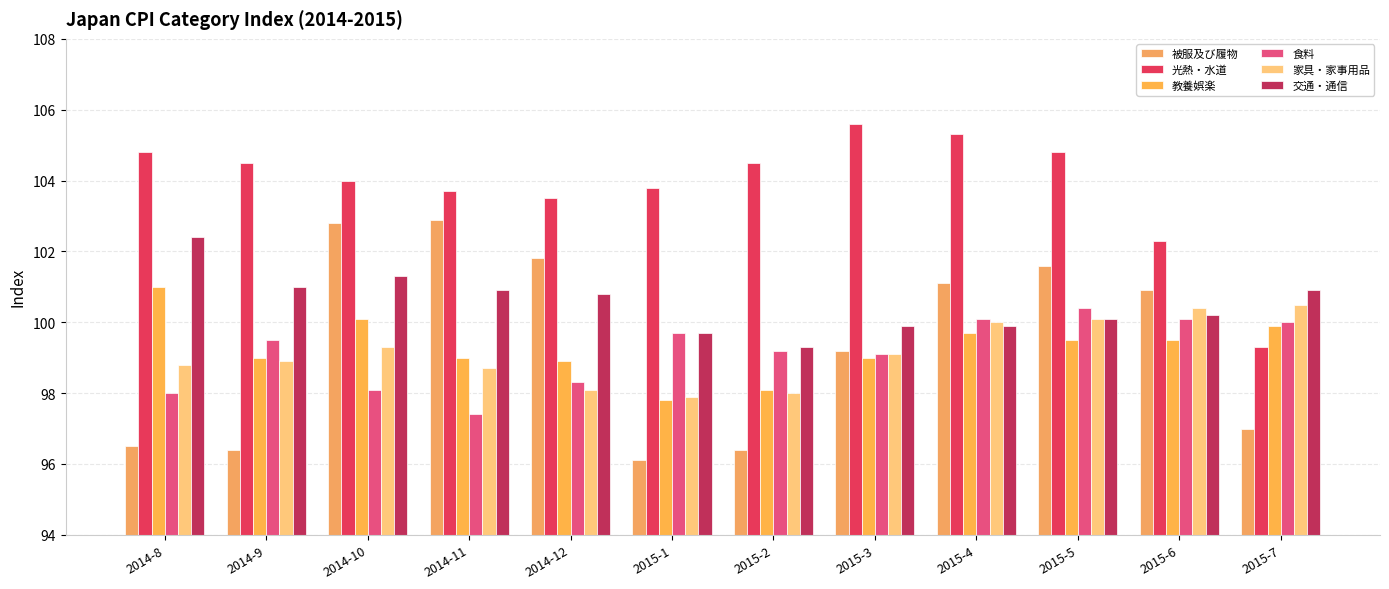

Reading right to left, list all the values displayed in this chart.

被服及び履物: 2015-7=97.0	2015-6=100.9	2015-5=101.6	2015-4=101.1	2015-3=99.2	2015-2=96.4	2015-1=96.1	2014-12=101.8	2014-11=102.9	2014-10=102.8	2014-9=96.4	2014-8=96.5
光熱・水道: 2015-7=99.3	2015-6=102.3	2015-5=104.8	2015-4=105.3	2015-3=105.6	2015-2=104.5	2015-1=103.8	2014-12=103.5	2014-11=103.7	2014-10=104.0	2014-9=104.5	2014-8=104.8
教養娯楽: 2015-7=99.9	2015-6=99.5	2015-5=99.5	2015-4=99.7	2015-3=99.0	2015-2=98.1	2015-1=97.8	2014-12=98.9	2014-11=99.0	2014-10=100.1	2014-9=99.0	2014-8=101.0
食料: 2015-7=100.0	2015-6=100.1	2015-5=100.4	2015-4=100.1	2015-3=99.1	2015-2=99.2	2015-1=99.7	2014-12=98.3	2014-11=97.4	2014-10=98.1	2014-9=99.5	2014-8=98.0
家具・家事用品: 2015-7=100.5	2015-6=100.4	2015-5=100.1	2015-4=100.0	2015-3=99.1	2015-2=98.0	2015-1=97.9	2014-12=98.1	2014-11=98.7	2014-10=99.3	2014-9=98.9	2014-8=98.8
交通・通信: 2015-7=100.9	2015-6=100.2	2015-5=100.1	2015-4=99.9	2015-3=99.9	2015-2=99.3	2015-1=99.7	2014-12=100.8	2014-11=100.9	2014-10=101.3	2014-9=101.0	2014-8=102.4